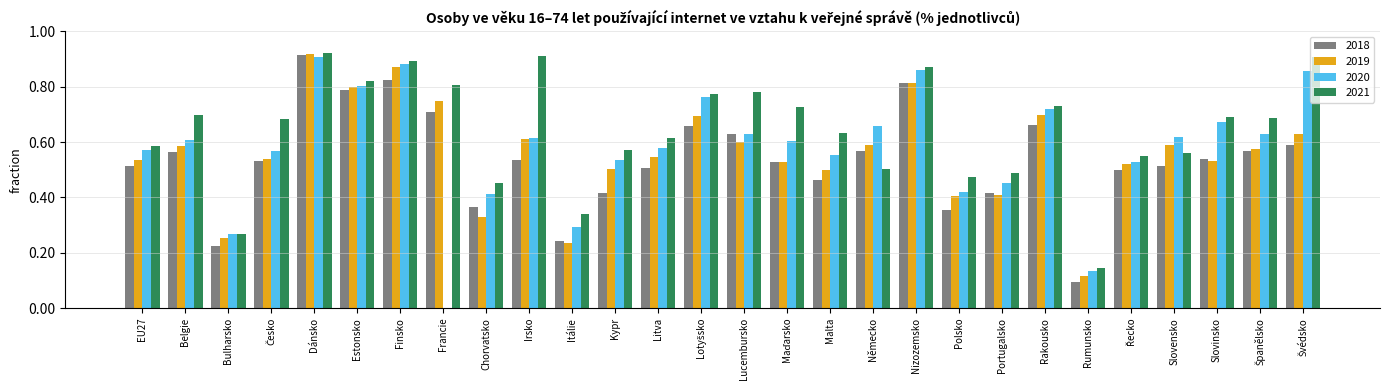

What is the total value across all series at Kypr?

2.0